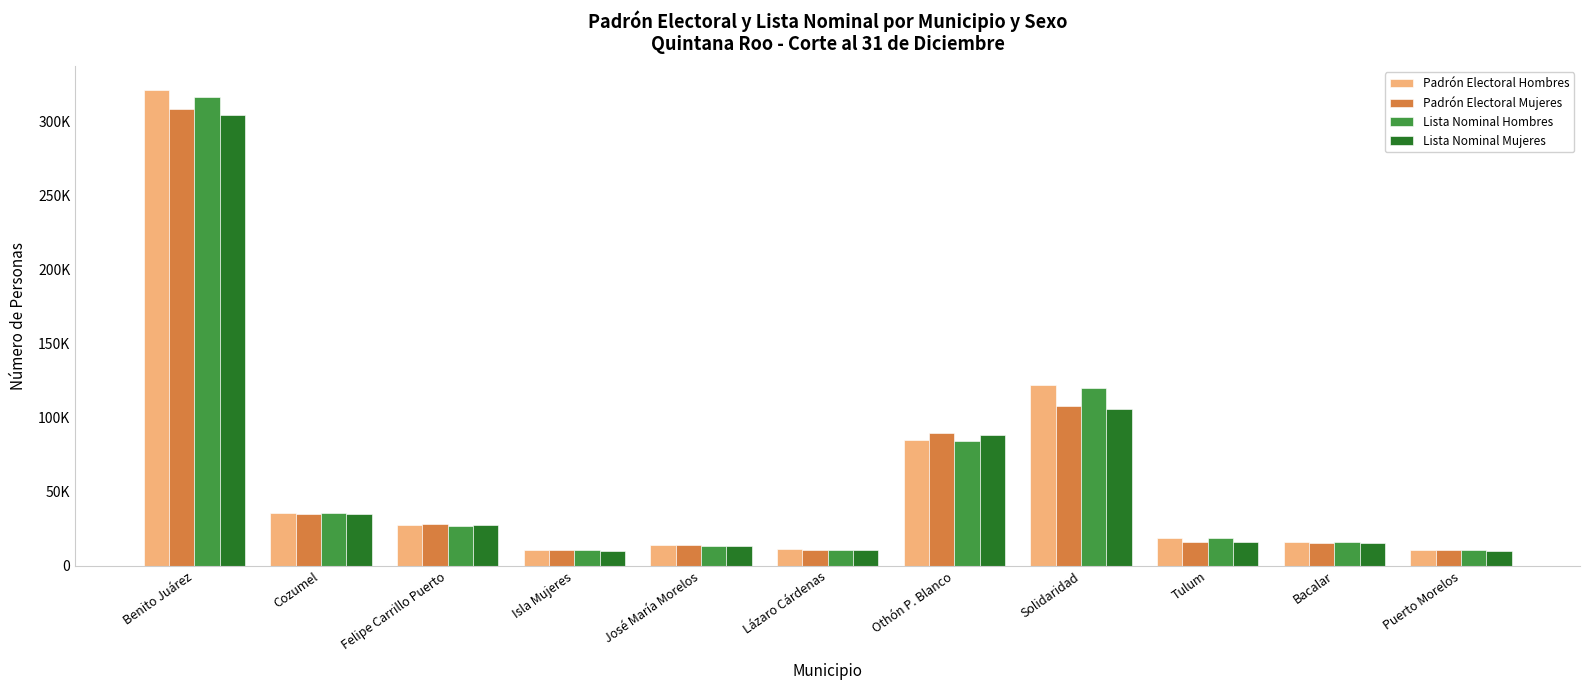

Which category has the highest value across all series?

Benito Juárez